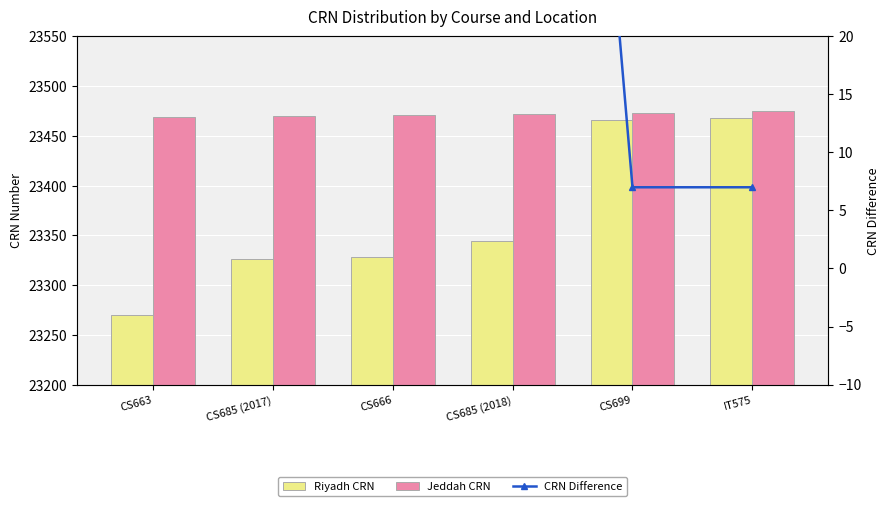

What is the difference between the CRN Difference values at IT575 and CS685 (2017)?

137